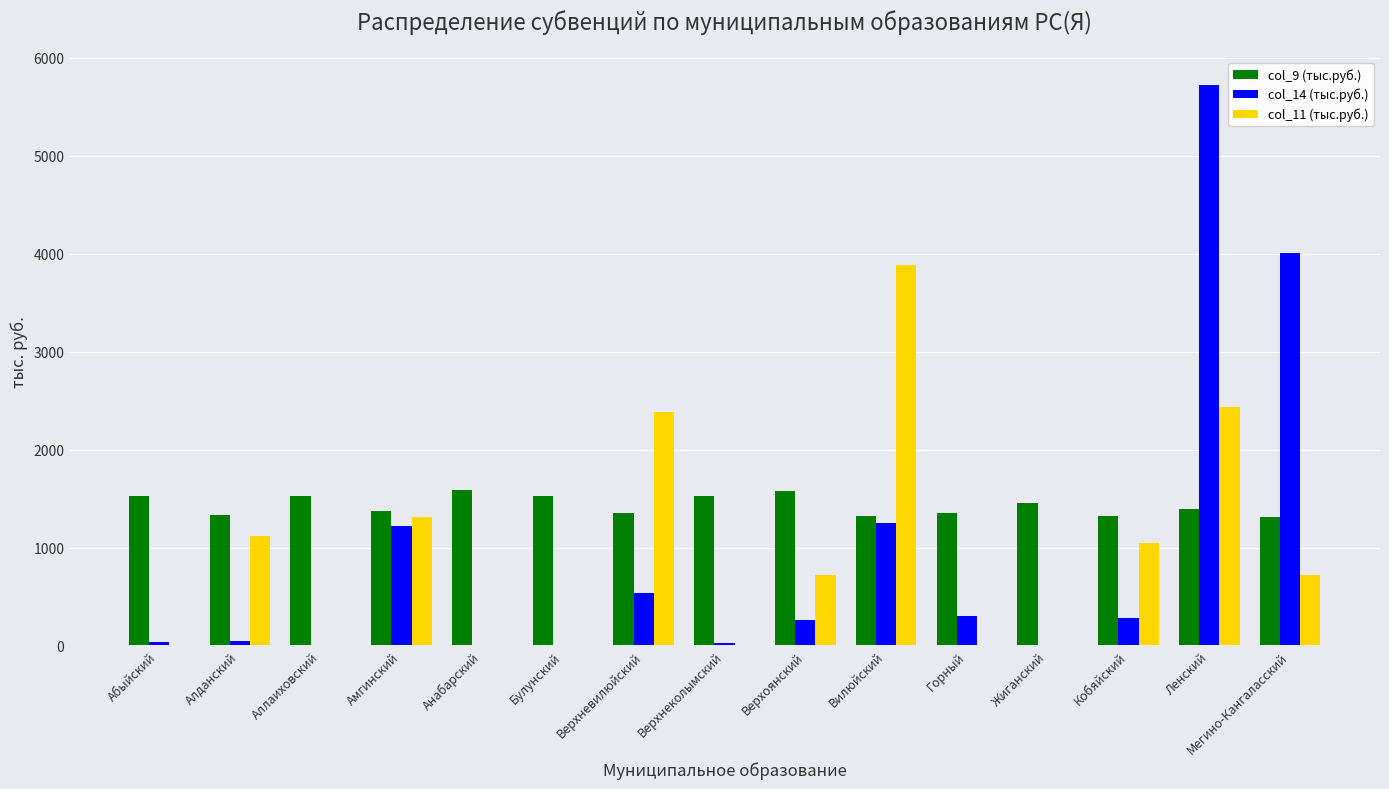

Which series has the largest total across all categories?

col_9 (тыс.руб.)